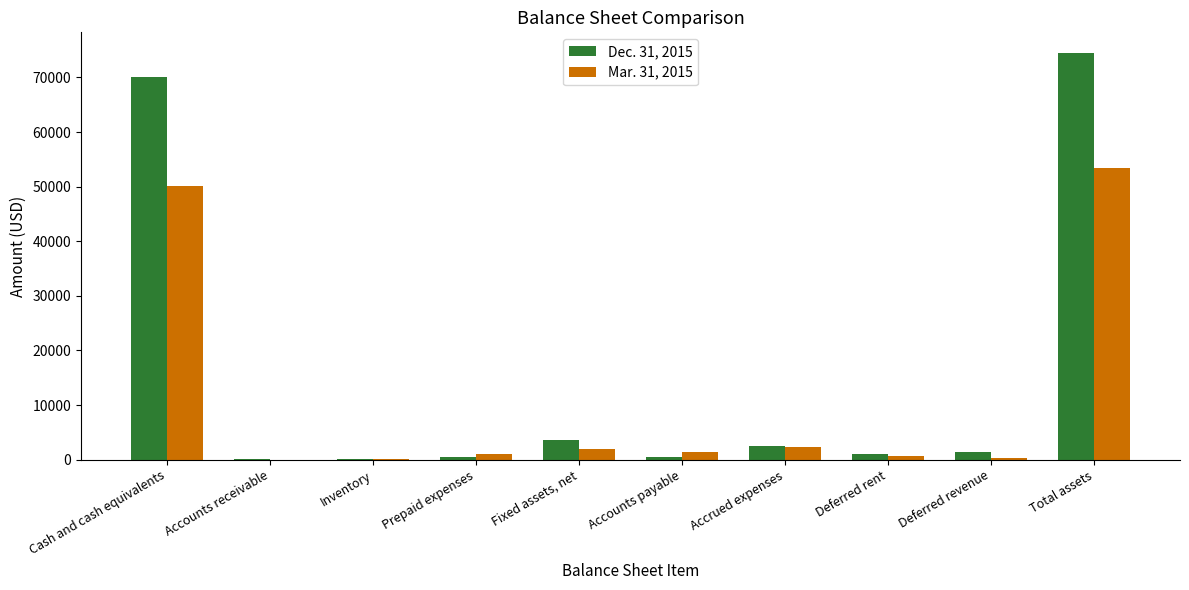

Which series has the largest total across all categories?

Dec. 31, 2015